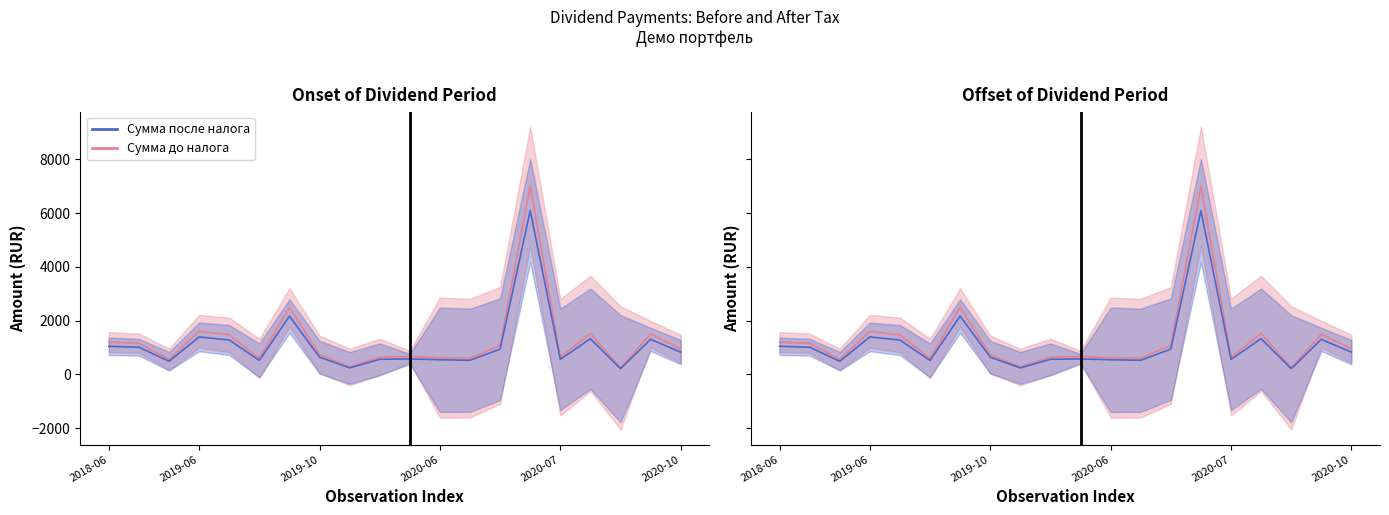

What is the label of the 14th point from the left?

13